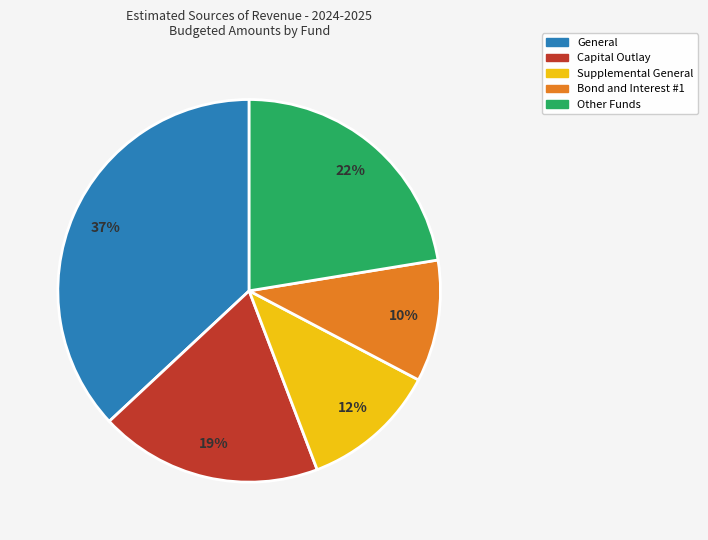

To the nearest percent, what is the average slice percentage?

20%